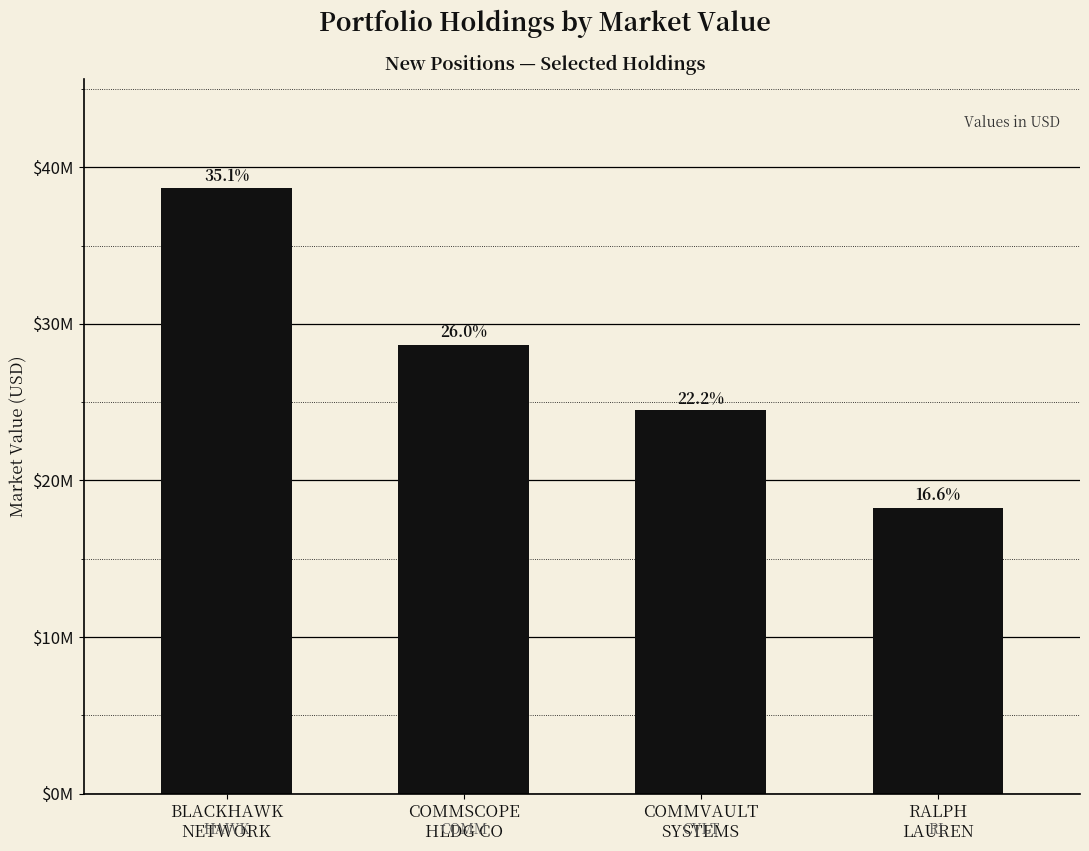

What is the minimum value shown in the chart?

18266000